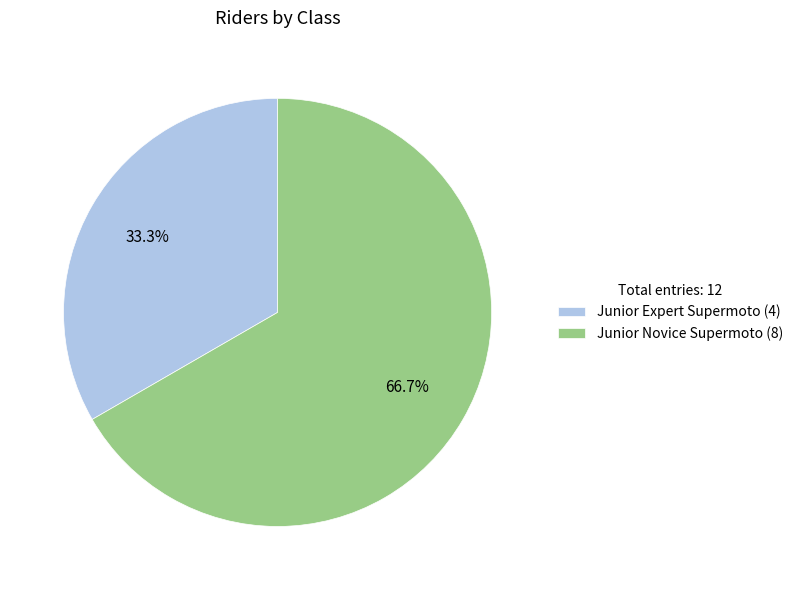

How much of the chart is everything except Junior Novice Supermoto?

33.3%